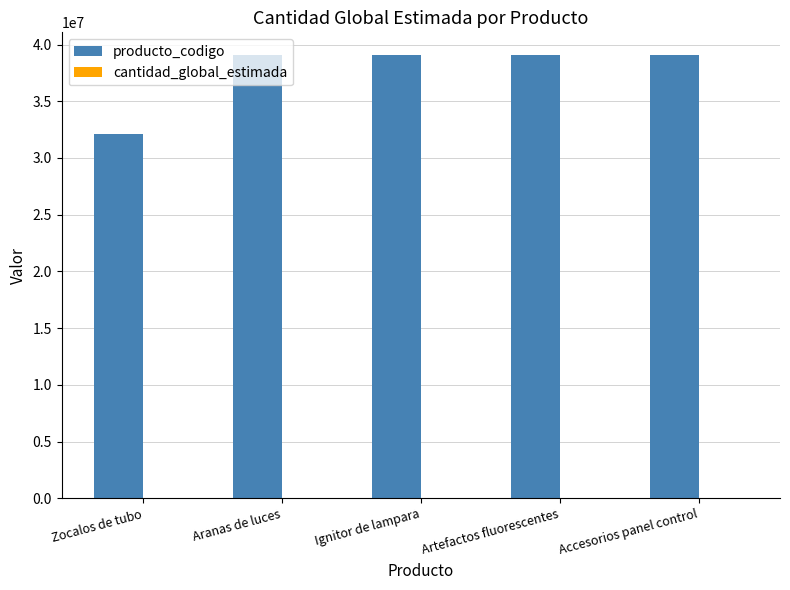

Which series has the largest total across all categories?

producto_codigo